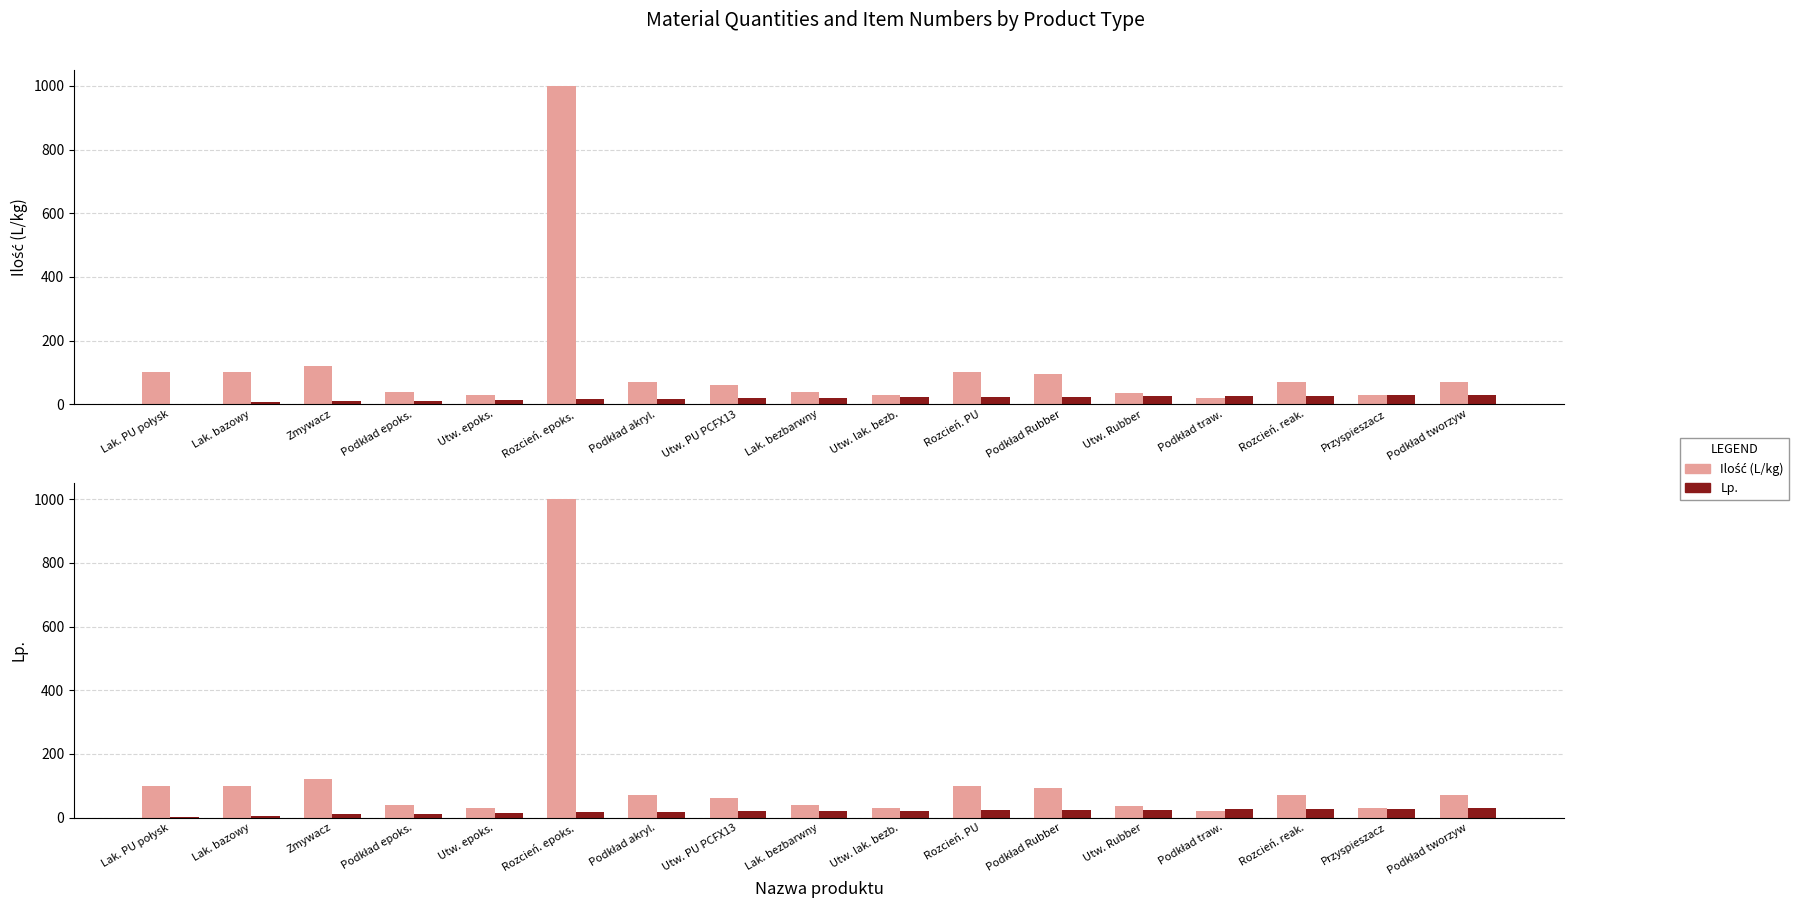

Reading left to right, list all the values displayed in this chart.

Ilość (L/kg): Lak. PU połysk=100	Lak. bazowy=100	Zmywacz=120	Podkład epoks.=40	Utw. epoks.=30	Rozcień. epoks.=1000	Podkład akryl.=70	Utw. PU PCFX13=60	Lak. bezbarwny=40	Utw. lak. bezb.=30	Rozcień. PU=100	Podkład Rubber=94	Utw. Rubber=36	Podkład traw.=20	Rozcień. reak.=70	Przyspieszacz=30	Podkład tworzyw=70
Lp.: Lak. PU połysk=1	Lak. bazowy=6	Zmywacz=11	Podkład epoks.=12	Utw. epoks.=14	Rozcień. epoks.=16	Podkład akryl.=17	Utw. PU PCFX13=19	Lak. bezbarwny=21	Utw. lak. bezb.=22	Rozcień. PU=23	Podkład Rubber=24	Utw. Rubber=25	Podkład traw.=26	Rozcień. reak.=27	Przyspieszacz=28	Podkład tworzyw=29